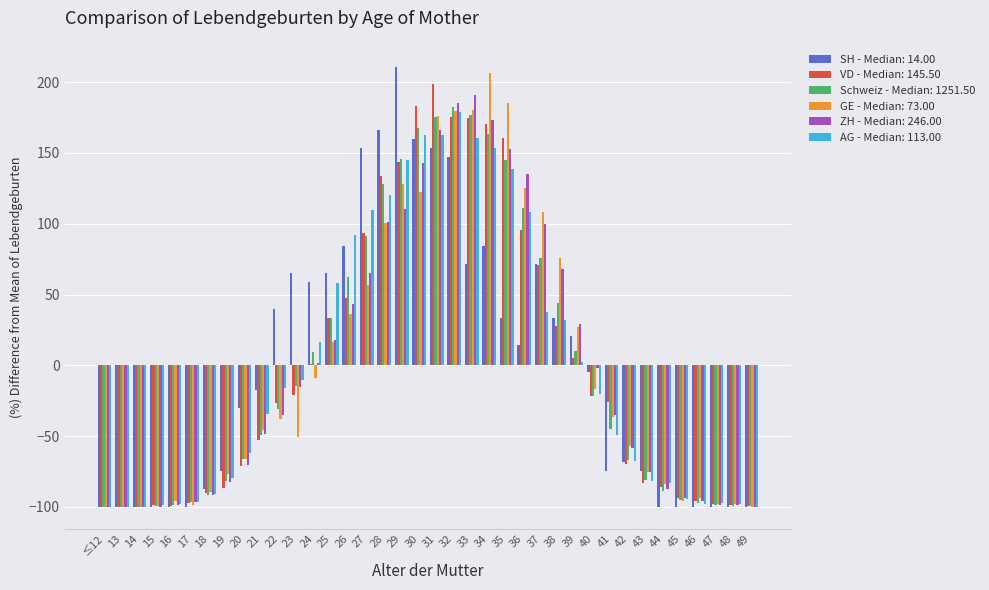

Which series has the widest spread of values?

SH - Median: 14.00